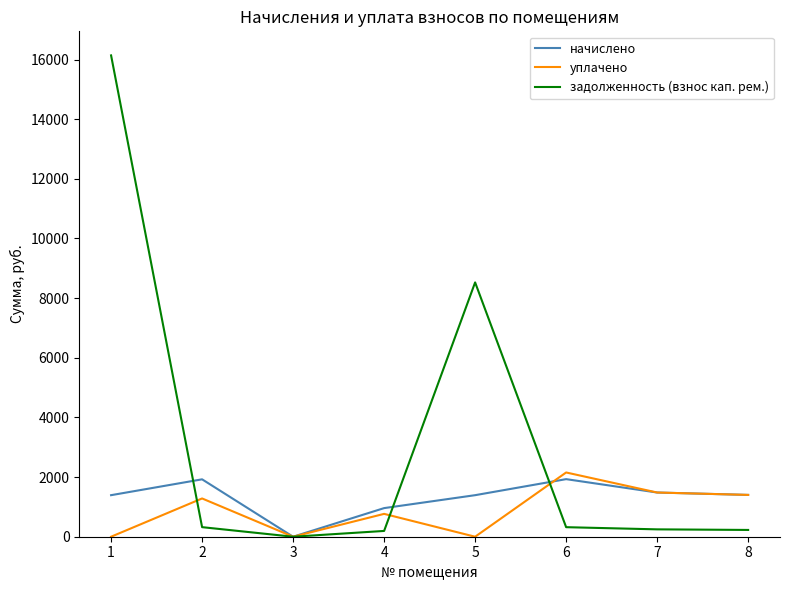

What is the sum of the начислено values at 4 and 6?

2889.8